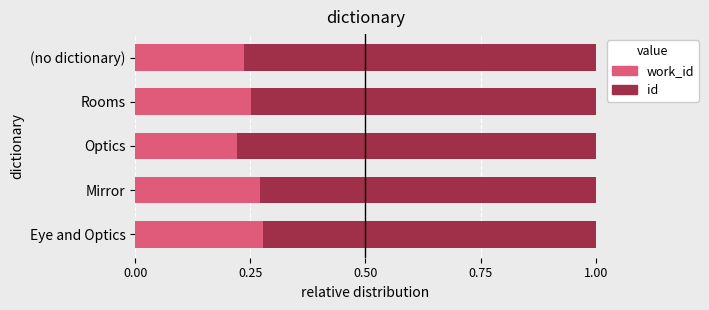

What is the total value across all series at Eye and Optics?

1.0